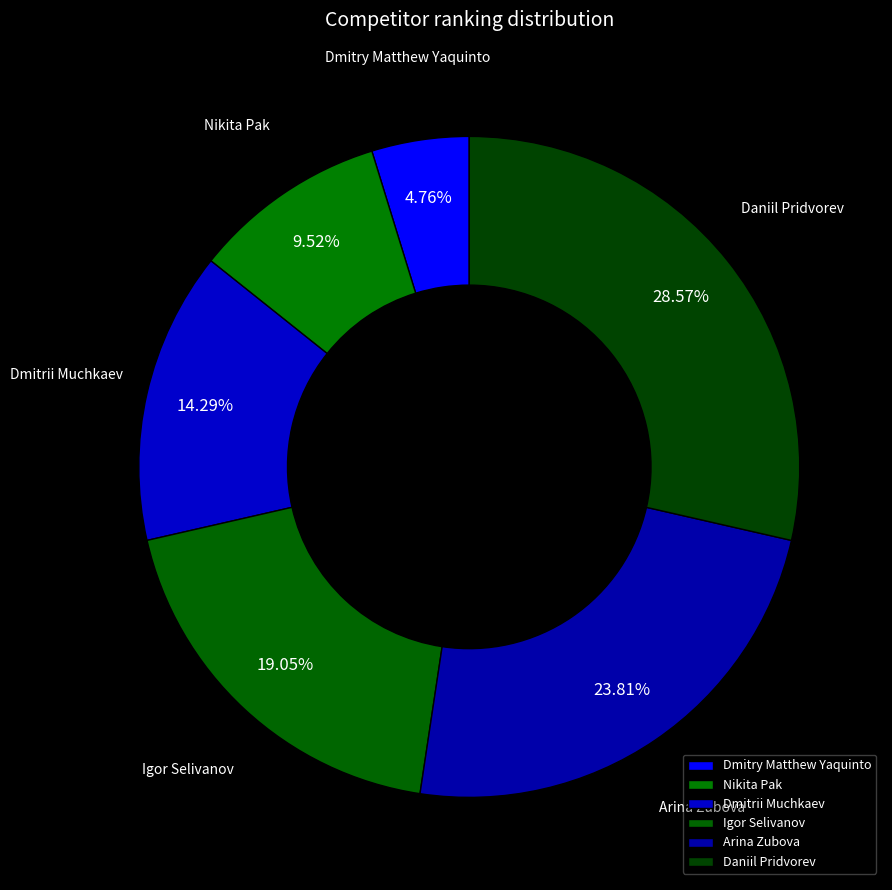

To the nearest percent, what is the difference between the Arina Zubova and Dmitrii Muchkaev slice percentages?

10%